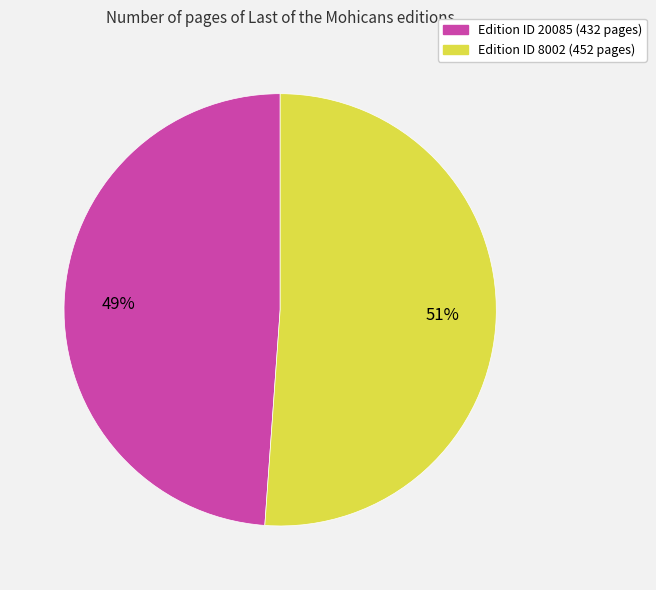

Is there a majority slice in this chart?

Yes